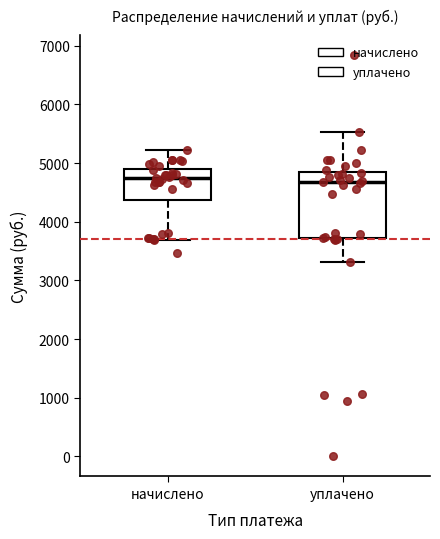

Where is the upper edge of the box for начислено on the y-axis? The values are not printed on the chart, so give them approximately, as read against the axis.

4900